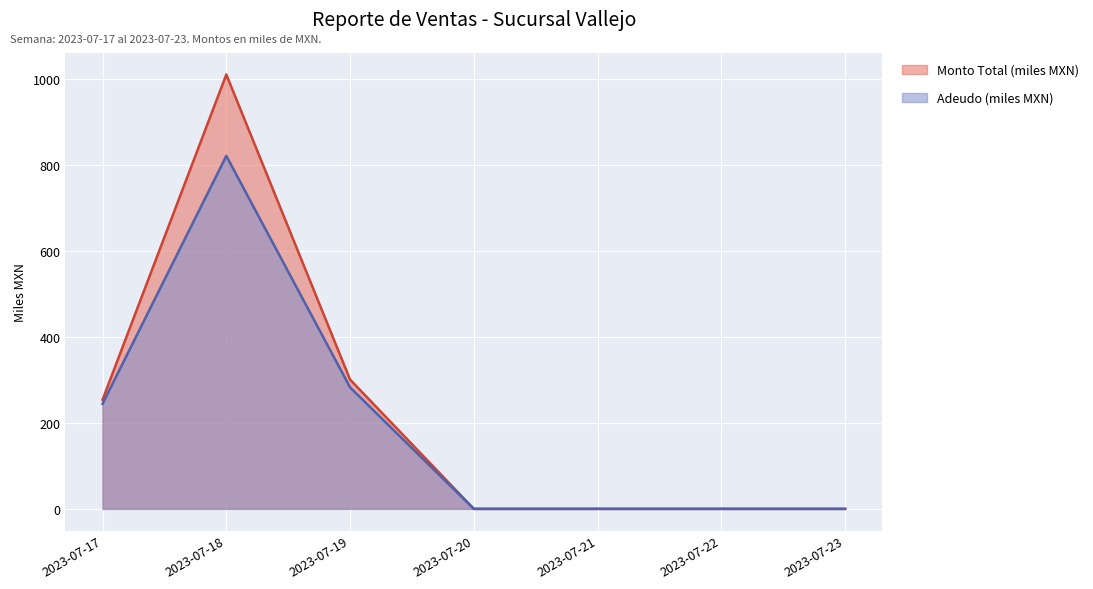

What is the maximum value for Monto?

821.5